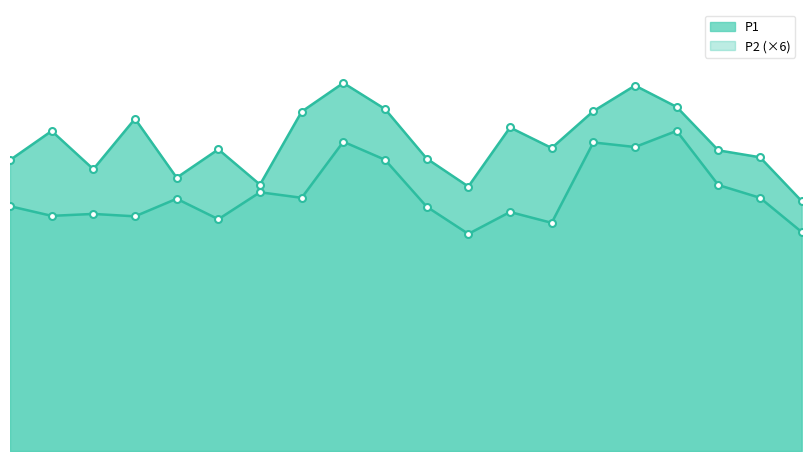

Count the number of categories in the chart.

20